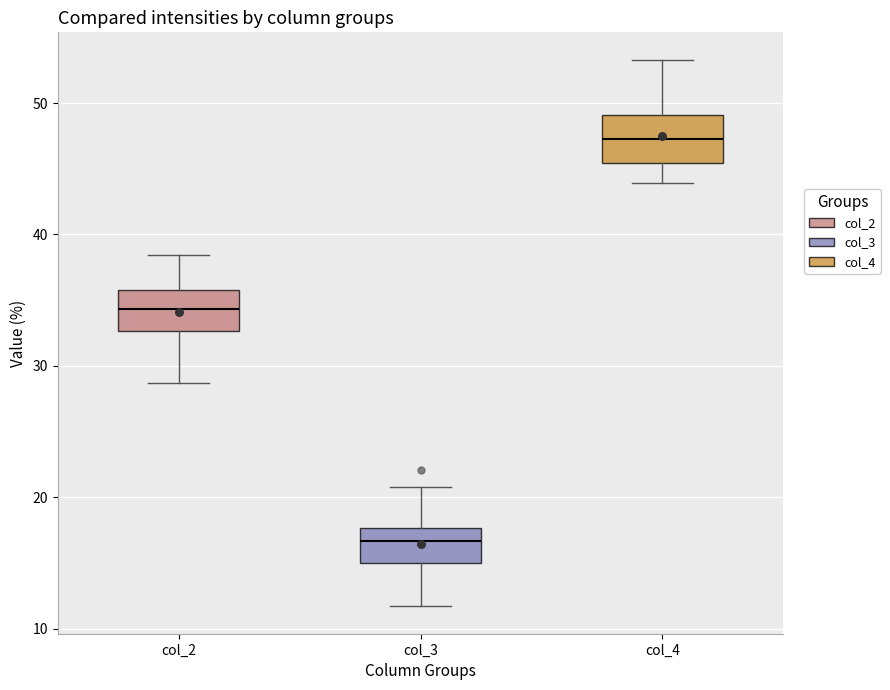

Reading left to right, transcribe this box plot: for each box, give where its median line is, the range the box spans, and where its two whiskers end, as read against the y-axis. The values are not printed on the chart, so give them approximately, as read against the axis.

col_2: median 34, box 33 to 36, whiskers 29 to 38
col_3: median 17, box 15 to 18, whiskers 12 to 21
col_4: median 47, box 45 to 49, whiskers 44 to 53